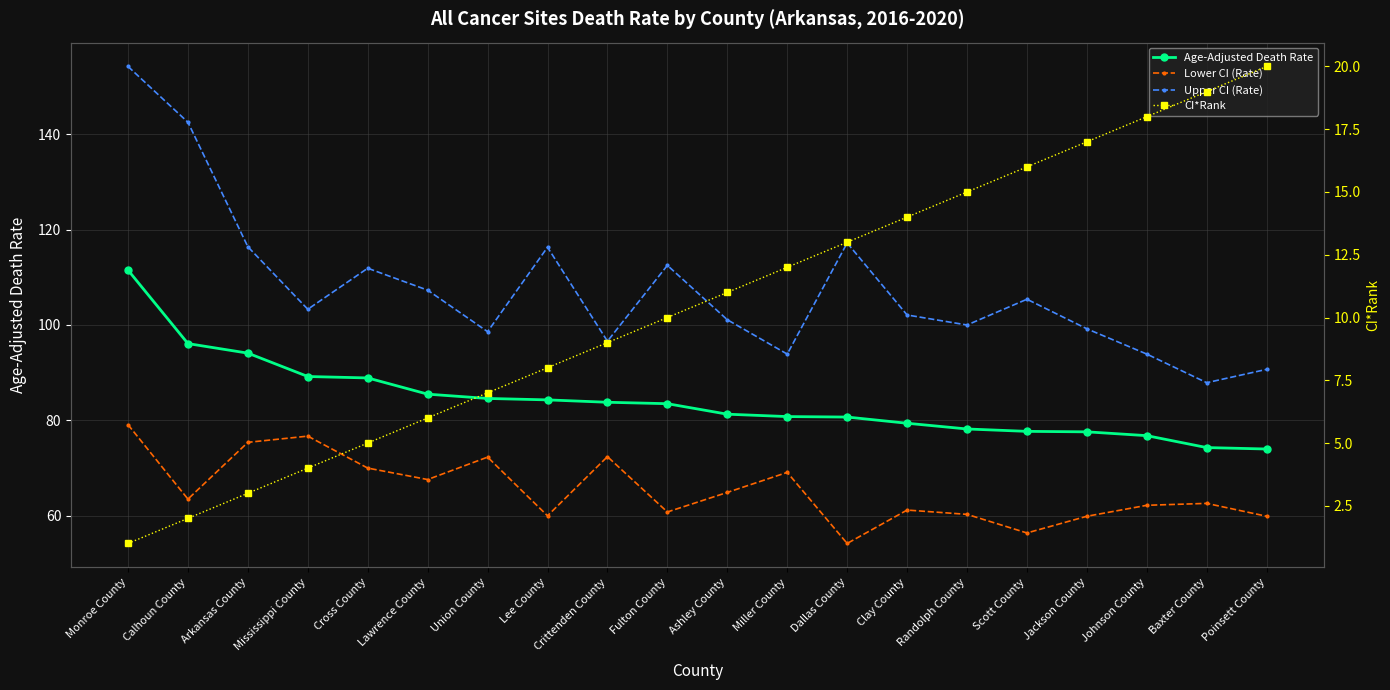

At which label does CI*Rank reach its minimum?

Monroe County